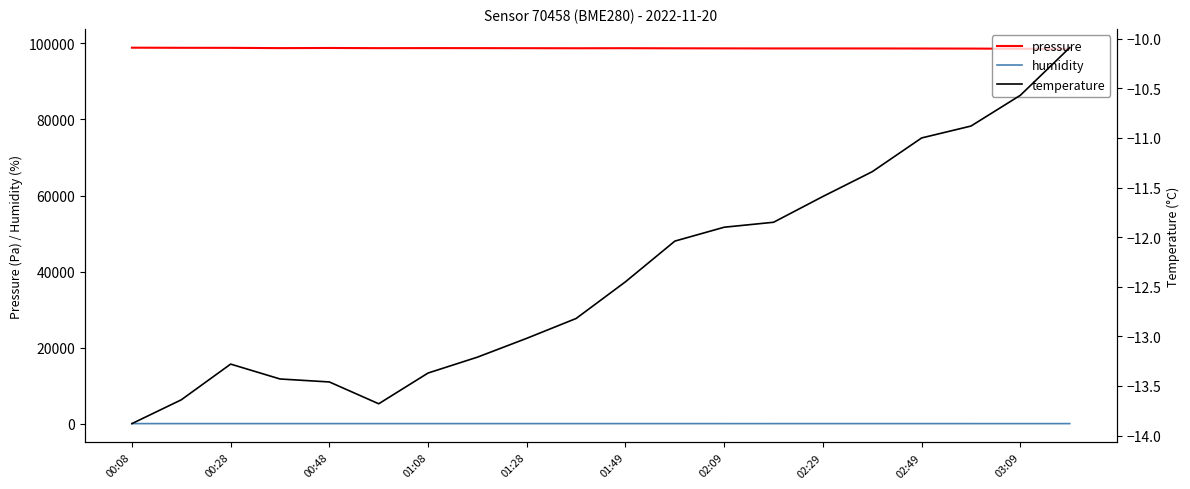

At which category is the sum across all series the highest?

00:08